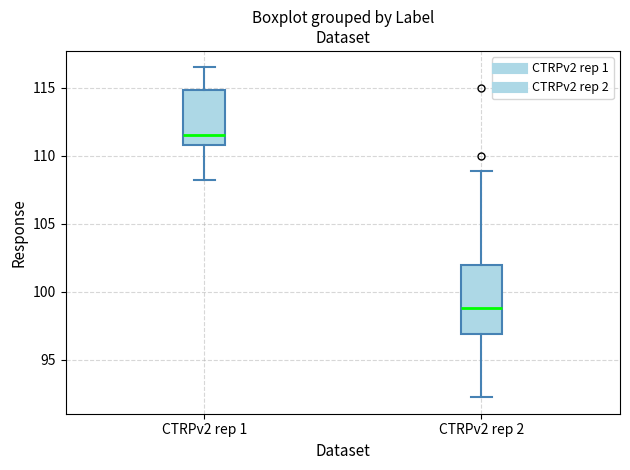

Which box is the tallest, from its lower edge to its upper edge?

CTRPv2 rep 2